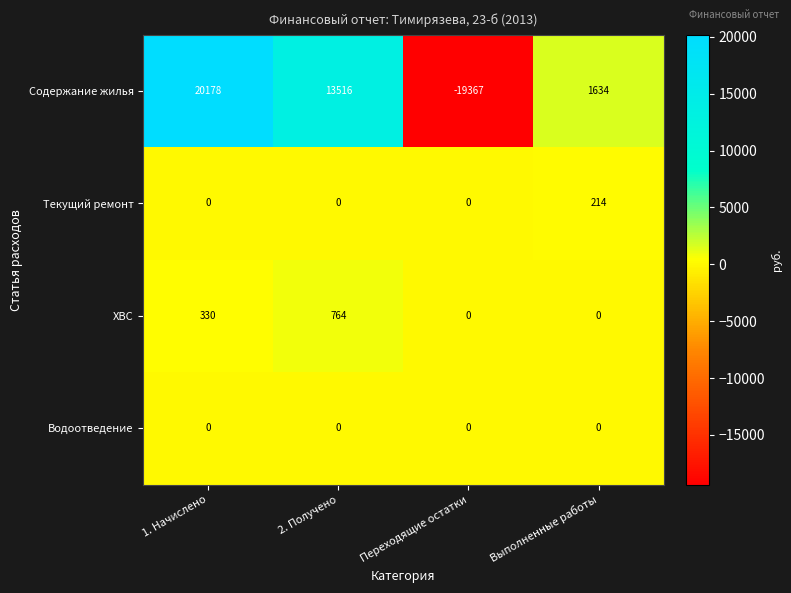

Which series changed the most between 1. Начислено and Переходящие остатки?

Содержание жилья